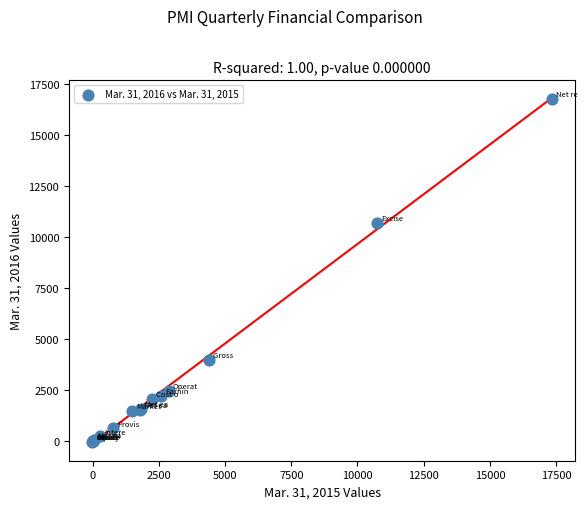

What Y value in the scatter plot is closest to 8389?

10705.0